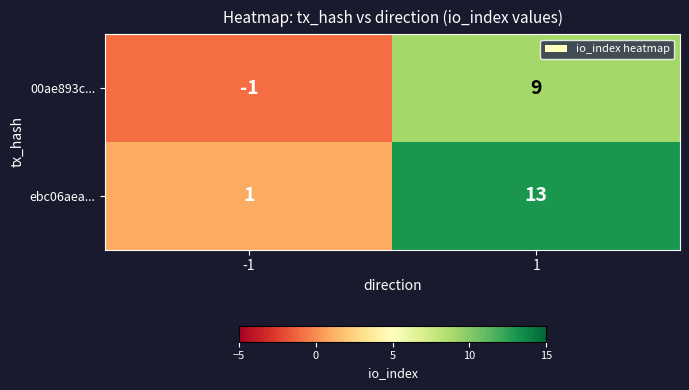

Reading left to right, transcribe all the data shown in this chart.

00ae893c...: -1=-1	1=9
ebc06aea...: -1=1	1=13